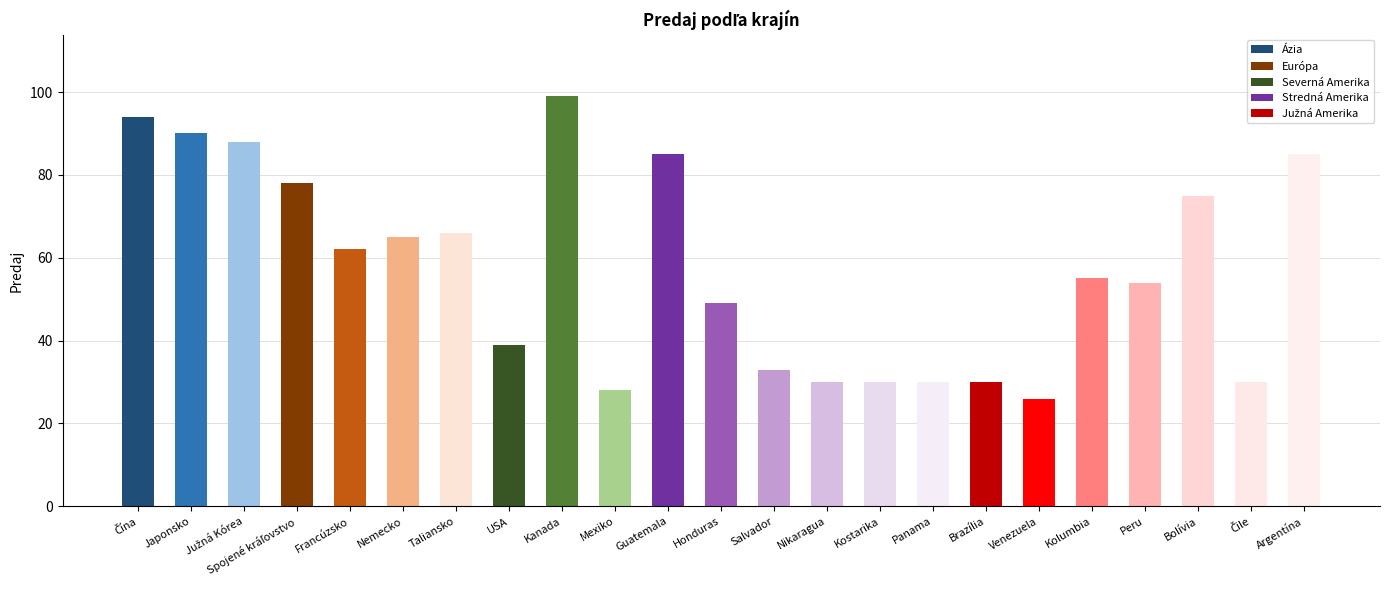

Read the value at USA, to the nearest 10.

40